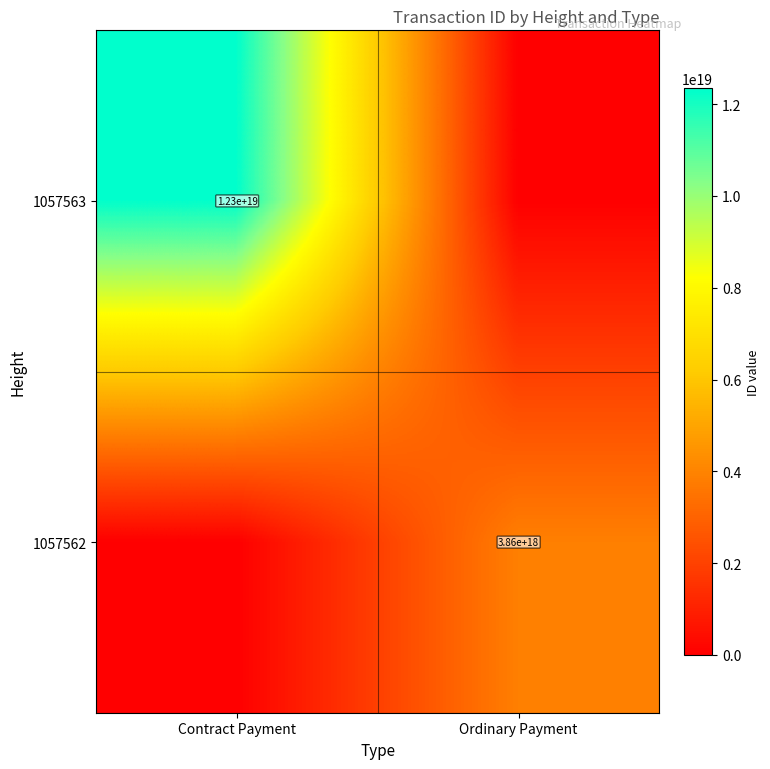

The value of 1057562 at Ordinary Payment is 2299898619323685632. True or false?

False